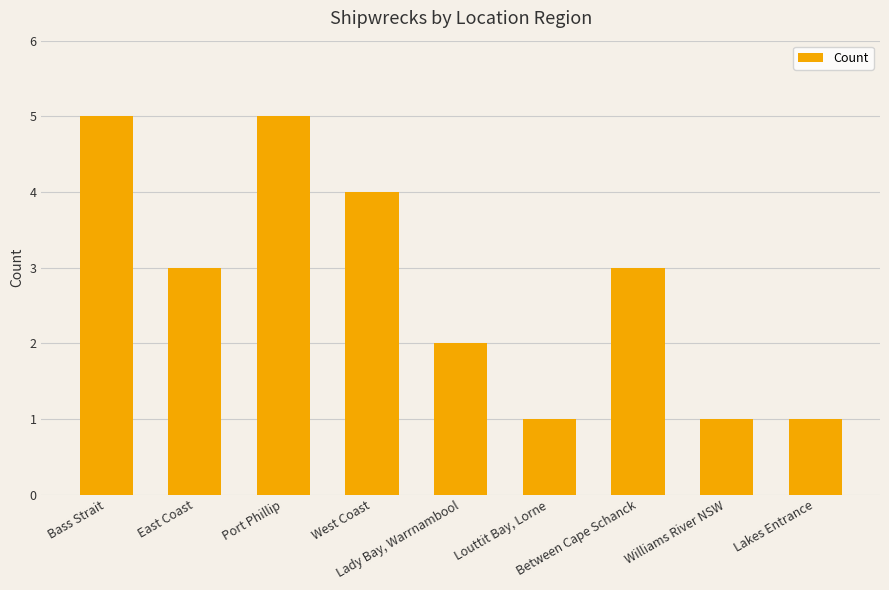

How many distinct data groups are displayed?

1